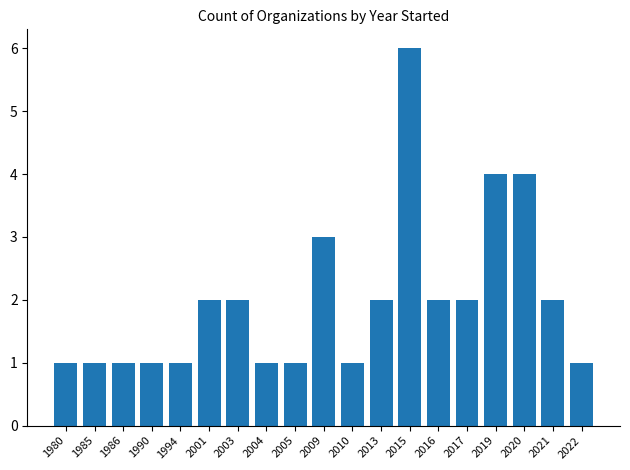

Which label corresponds to the largest value in the chart?

2015